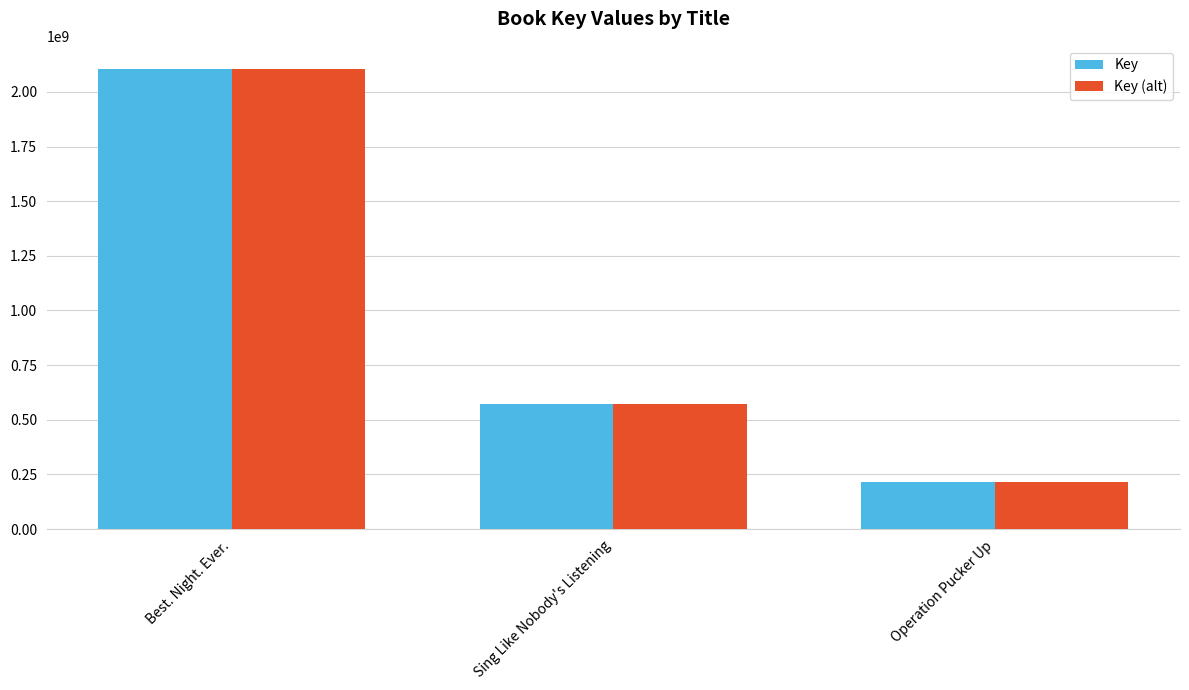

Reading right to left, extract all data points from this chart.

Key: Operation Pucker Up=215937079	Sing Like Nobody's Listening=572799557	Best. Night. Ever.=2105634080
Key (alt): Operation Pucker Up=215937079	Sing Like Nobody's Listening=572799557	Best. Night. Ever.=2105634080